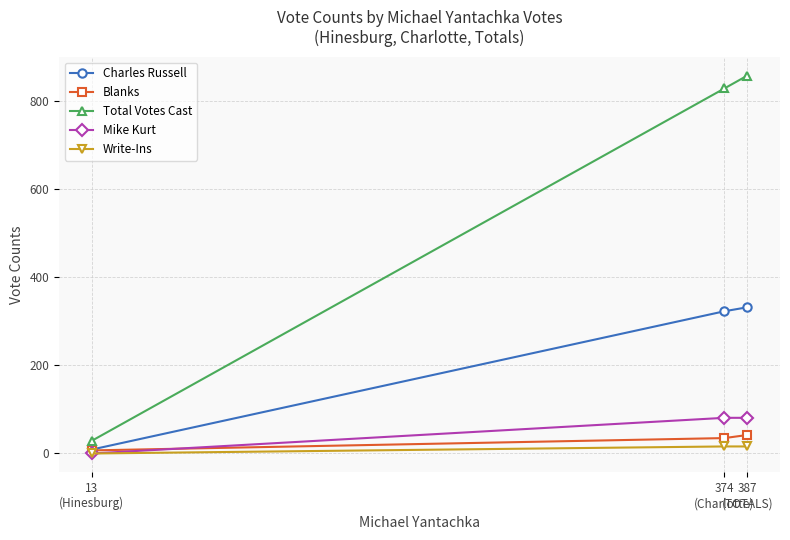

Reading left to right, transcribe all the data shown in this chart.

Charles Russell: 9	323	332
Blanks: 7	35	42
Total Votes Cast: 29	829	858
Mike Kurt: 0	81	81
Write-Ins: 0	16	16